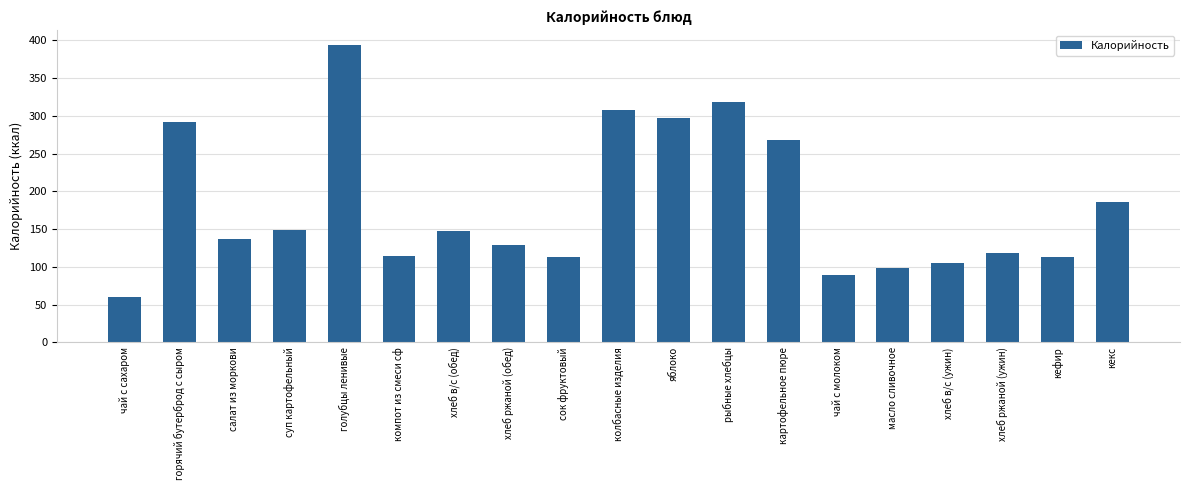

The chart shows a value of 204.3 at компот из смеси сф. True or false?

False